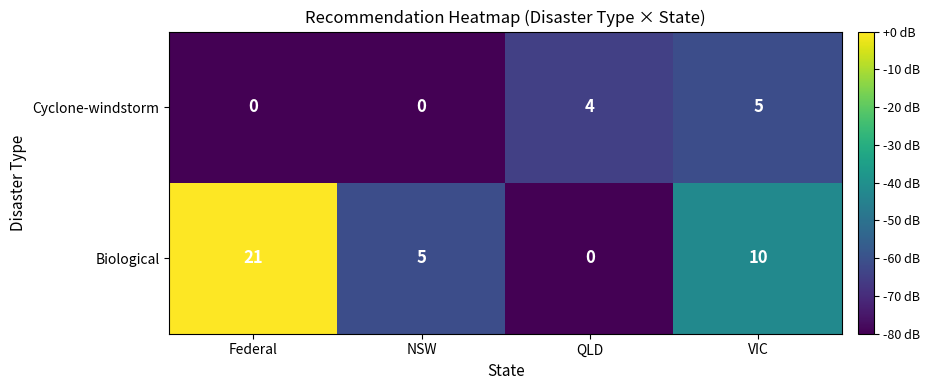

Rank the series at NSW from lowest to highest value.

Cyclone-windstorm, Biological